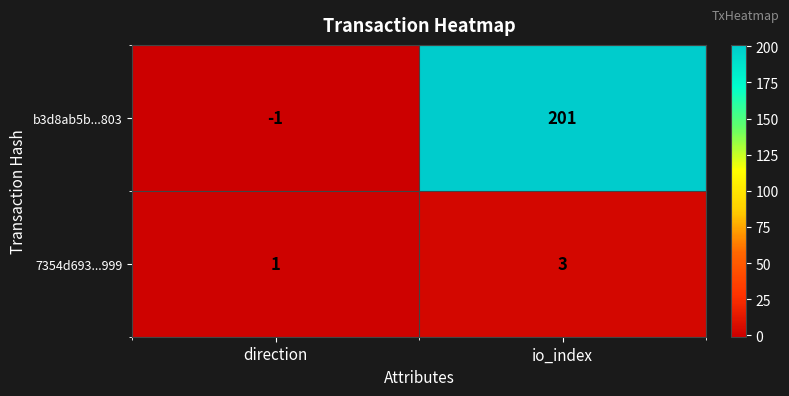

What is the difference between the maximum and minimum values in the b3d8ab5b...803 series?

202